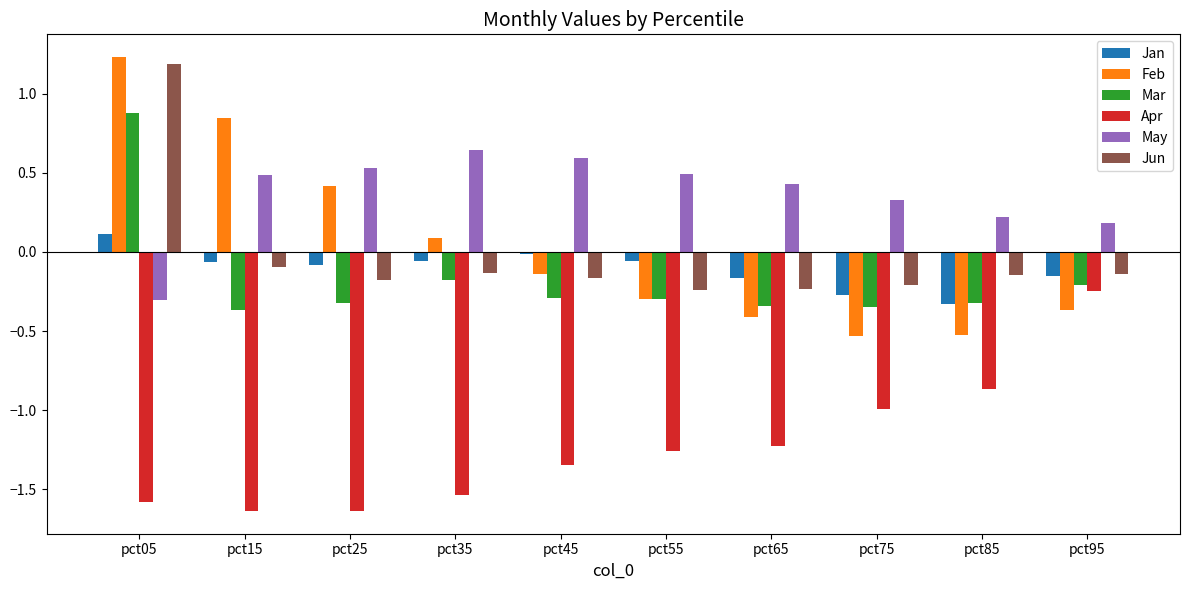

How many data points in Jun are less than 0?

9